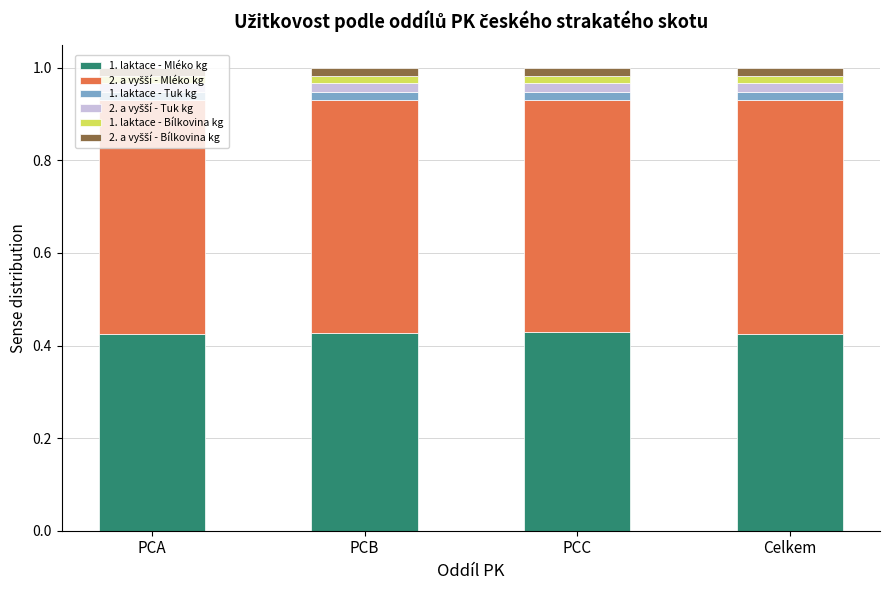

True or false: 1. laktace - Mléko kg has a value of 0.6 at Celkem.

False